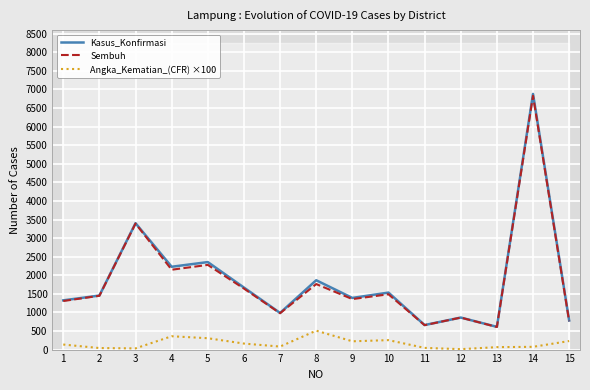

The Sembuh series shows 2830.8 at 4. True or false?

False